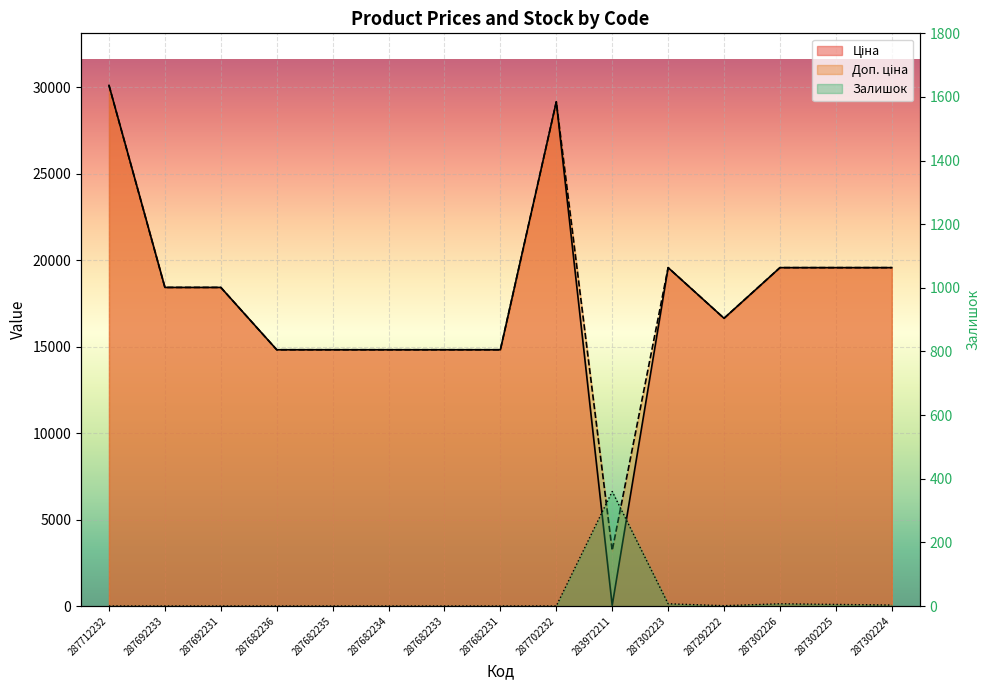

How many lines are shown in the chart?

3